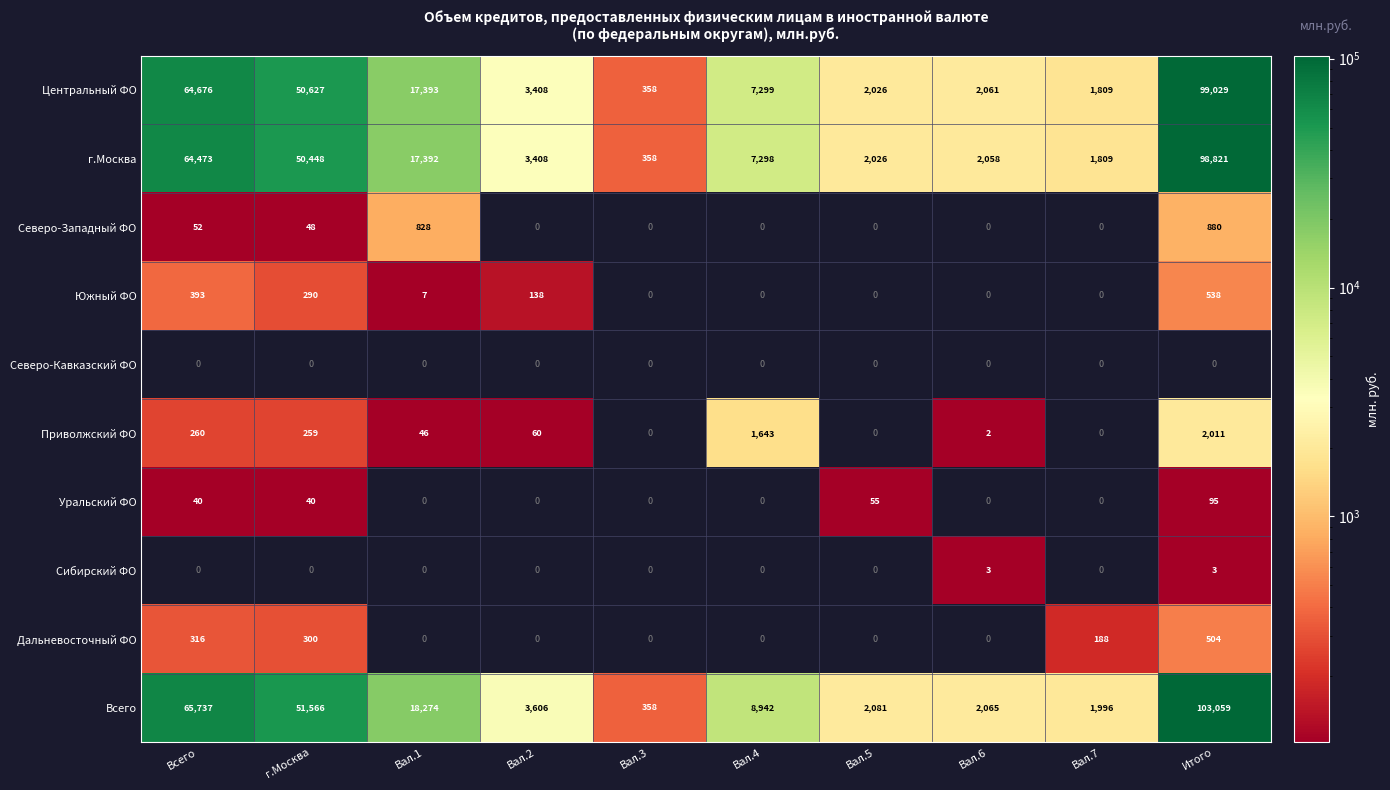

The value of Приволжский ФО at Вал.1 is 31. True or false?

False